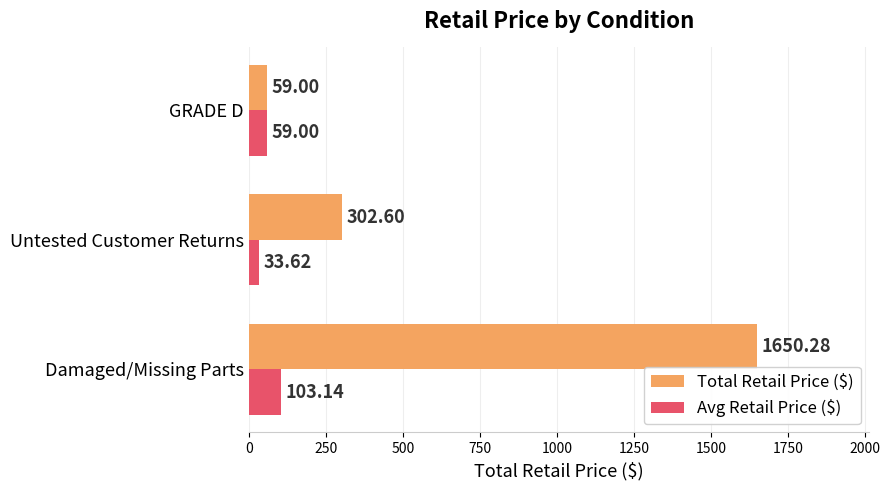

Which series has the largest range (max minus min)?

Total Retail Price ($)